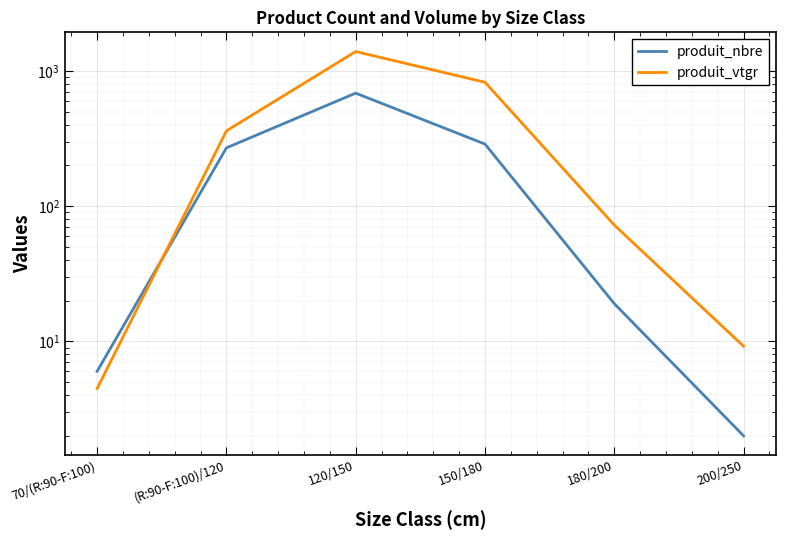

Rank the series by their average value, from highest to lowest.

produit_vtgr, produit_nbre